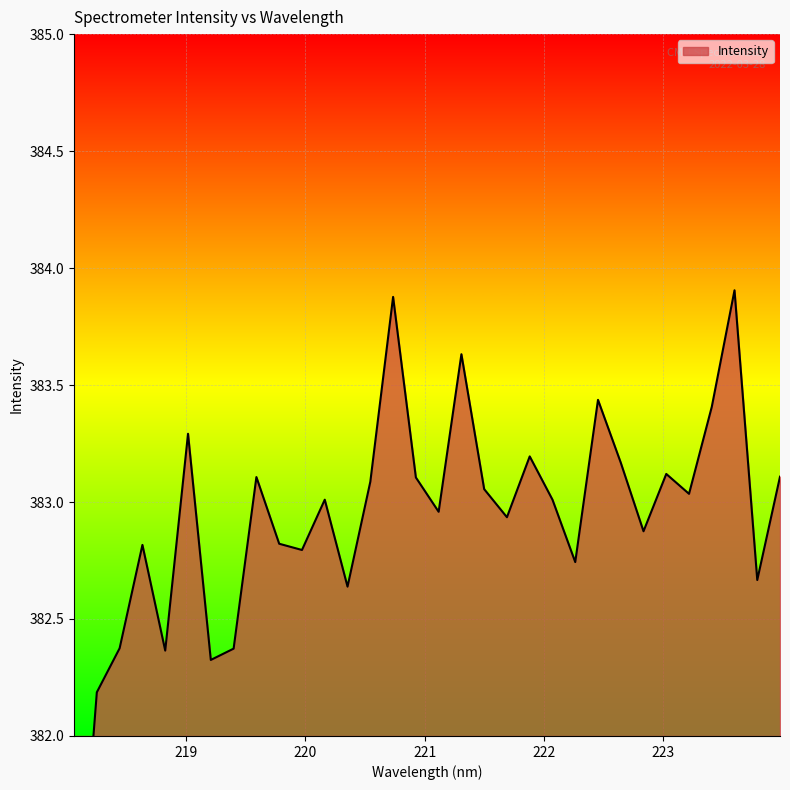

What is the sum of the values at 222.8355 and 219.0156?

766.2